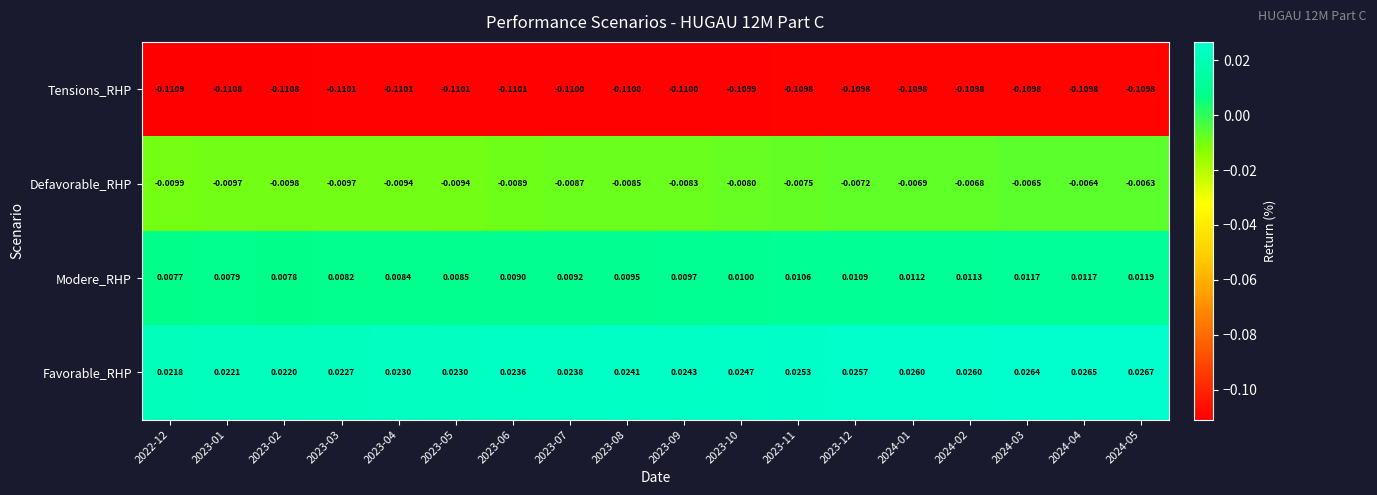

At 2023-04, list the series in order from smallest to largest.

Tensions_RHP, Defavorable_RHP, Modere_RHP, Favorable_RHP